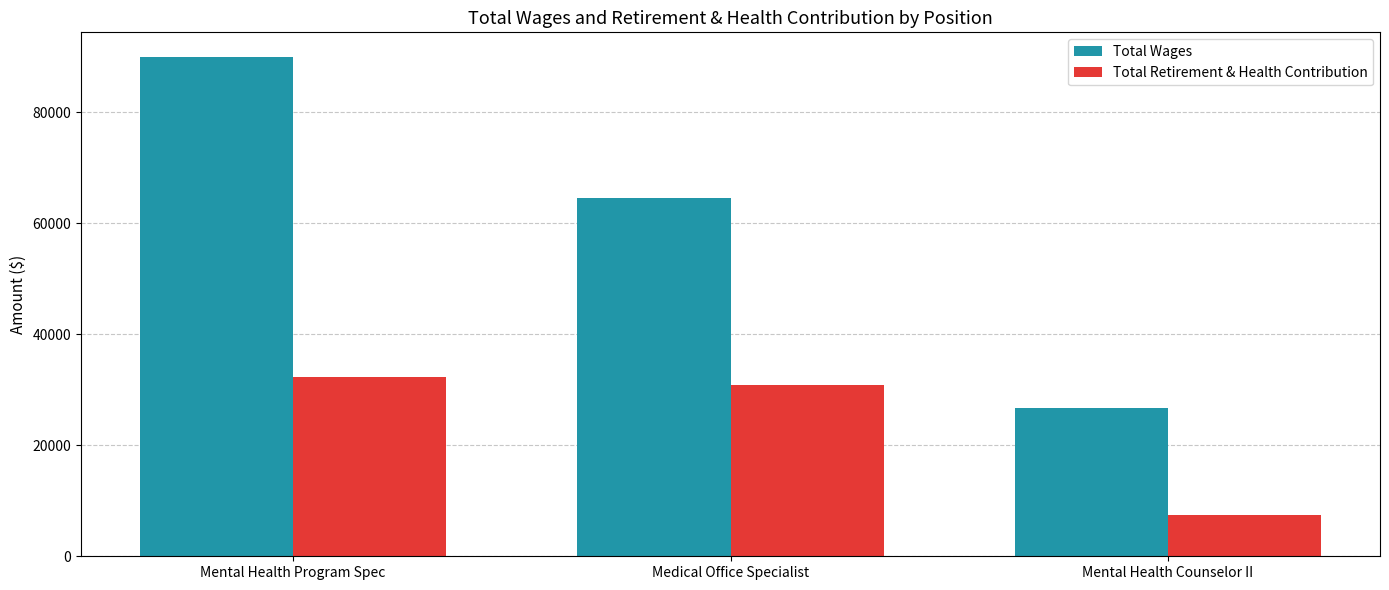

Reading right to left, what are all the values shown in this chart?

Total Wages: Mental Health Counselor II=26802	Medical Office Specialist=64631	Mental Health Program Spec=89923
Total Retirement & Health Contribution: Mental Health Counselor II=7363	Medical Office Specialist=30855	Mental Health Program Spec=32332